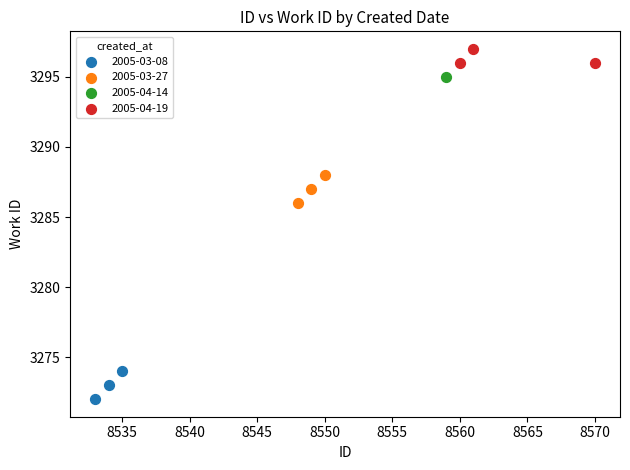

Which series contains the lowest Y value?

2005-03-08